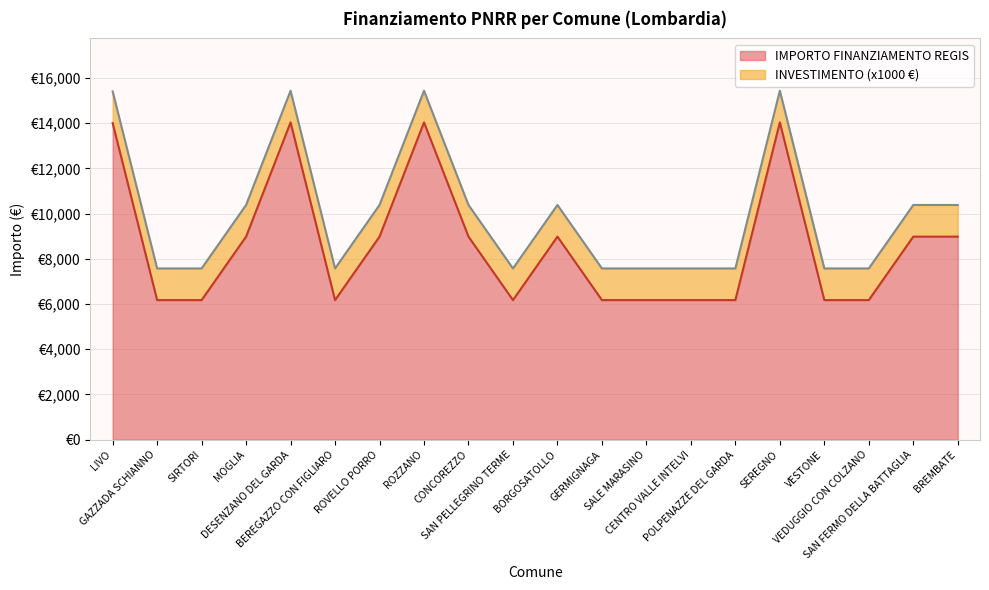

Does the chart display data point markers on the line(s)?

No